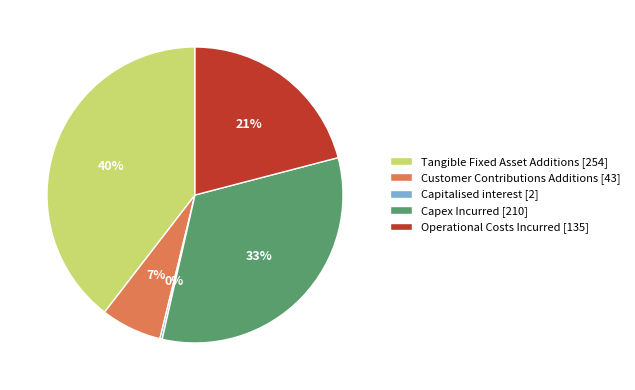

To the nearest percent, what is the average slice percentage?

20%